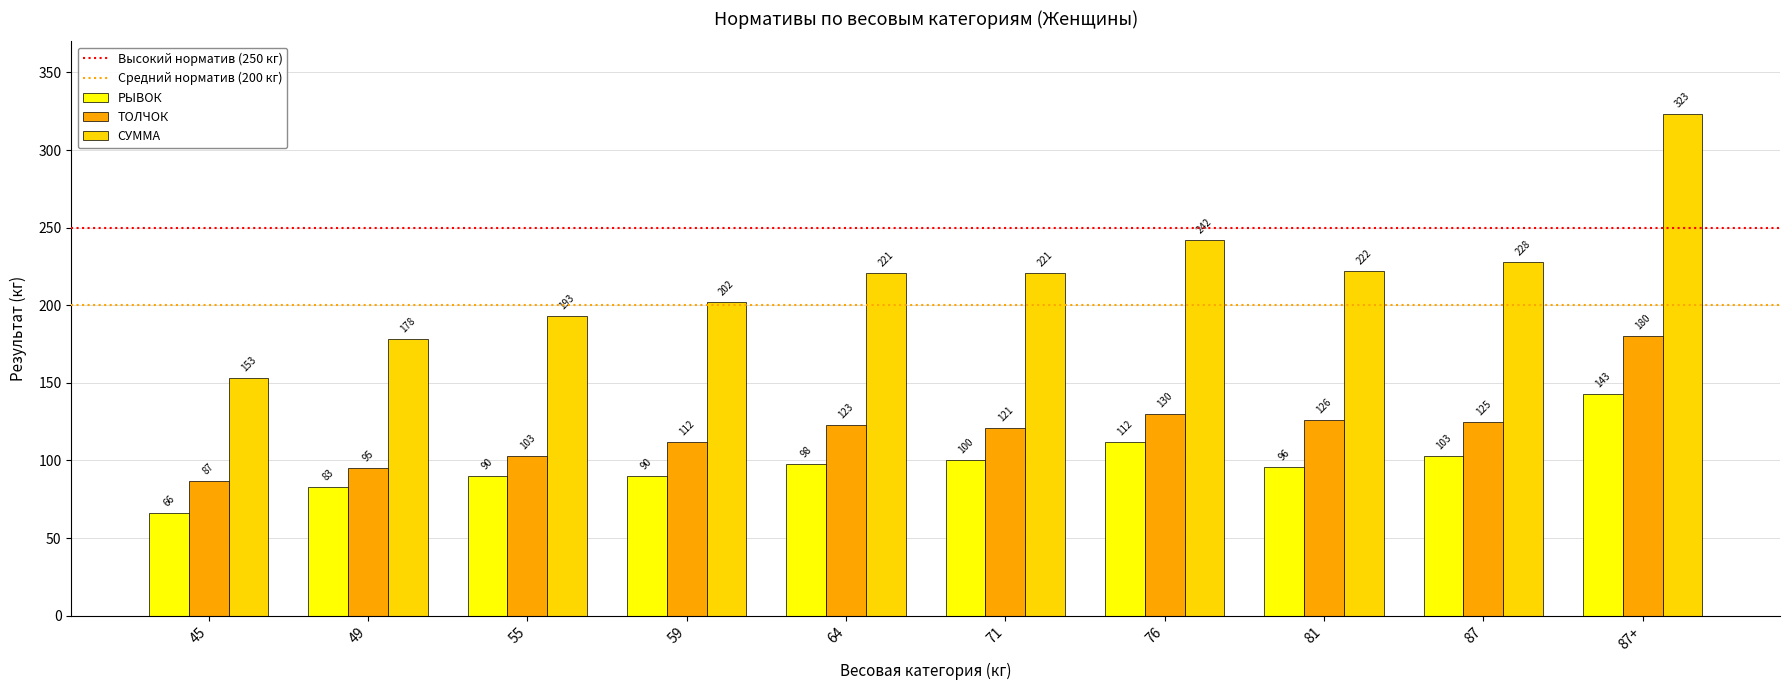

What is the difference between the ТОЛЧОК values at 59 and 76?

18